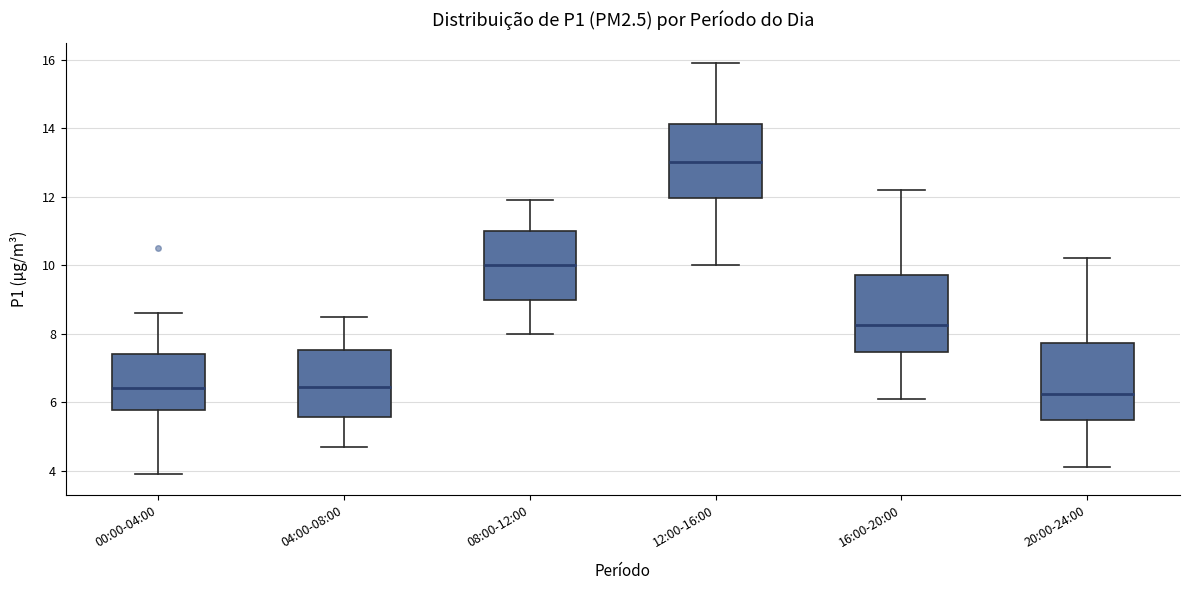

Where does the lower whisker of the box for 16:00-20:00 end on the y-axis? The values are not printed on the chart, so give them approximately, as read against the axis.

6.2